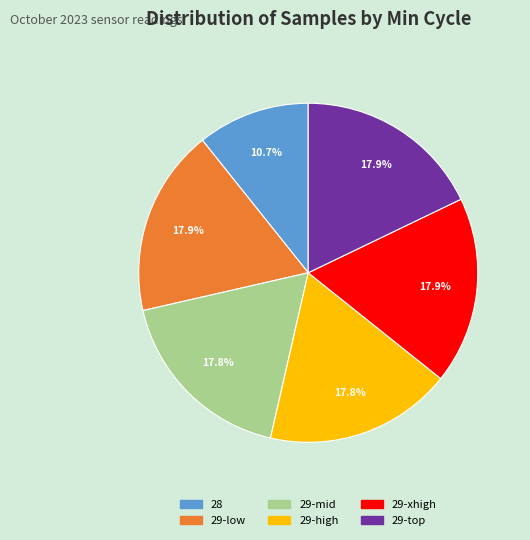

Is there a majority slice in this chart?

No